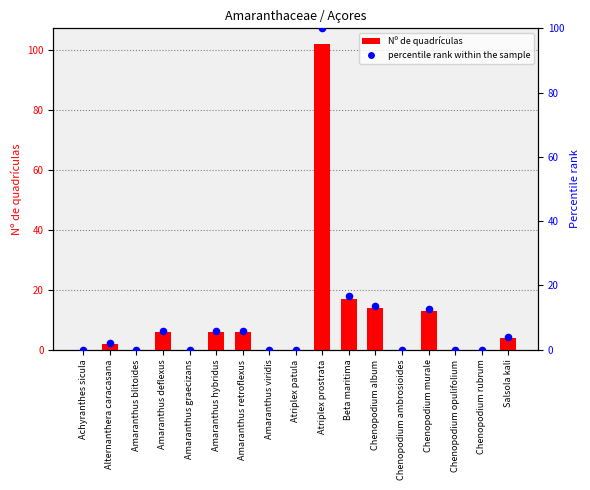

Which series has the widest spread of Y values?

Nº de quadrículas